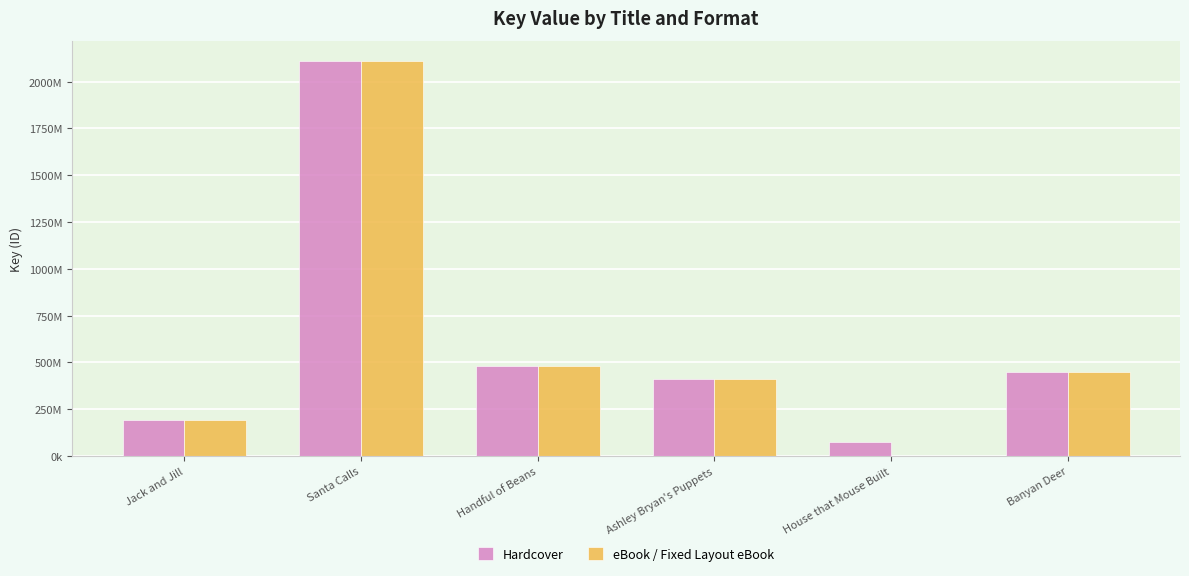

Between House that Mouse Built and Santa Calls, which is larger?

Santa Calls